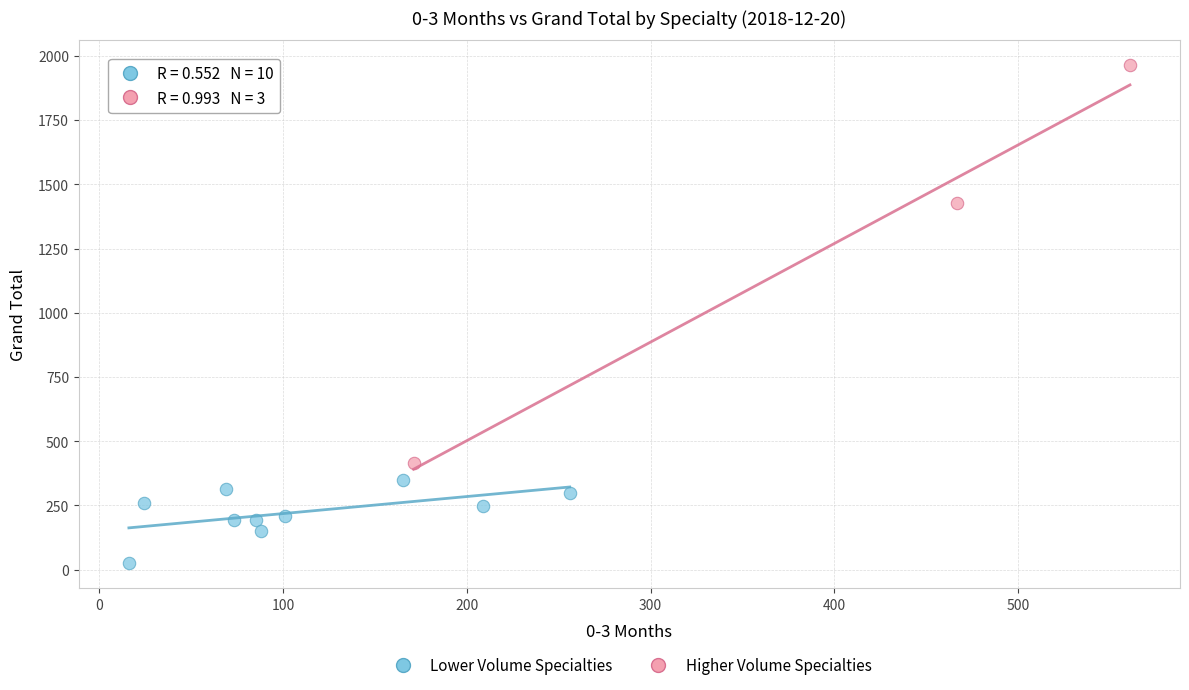

Which series contains the lowest Y value?

Lower Volume Specialties